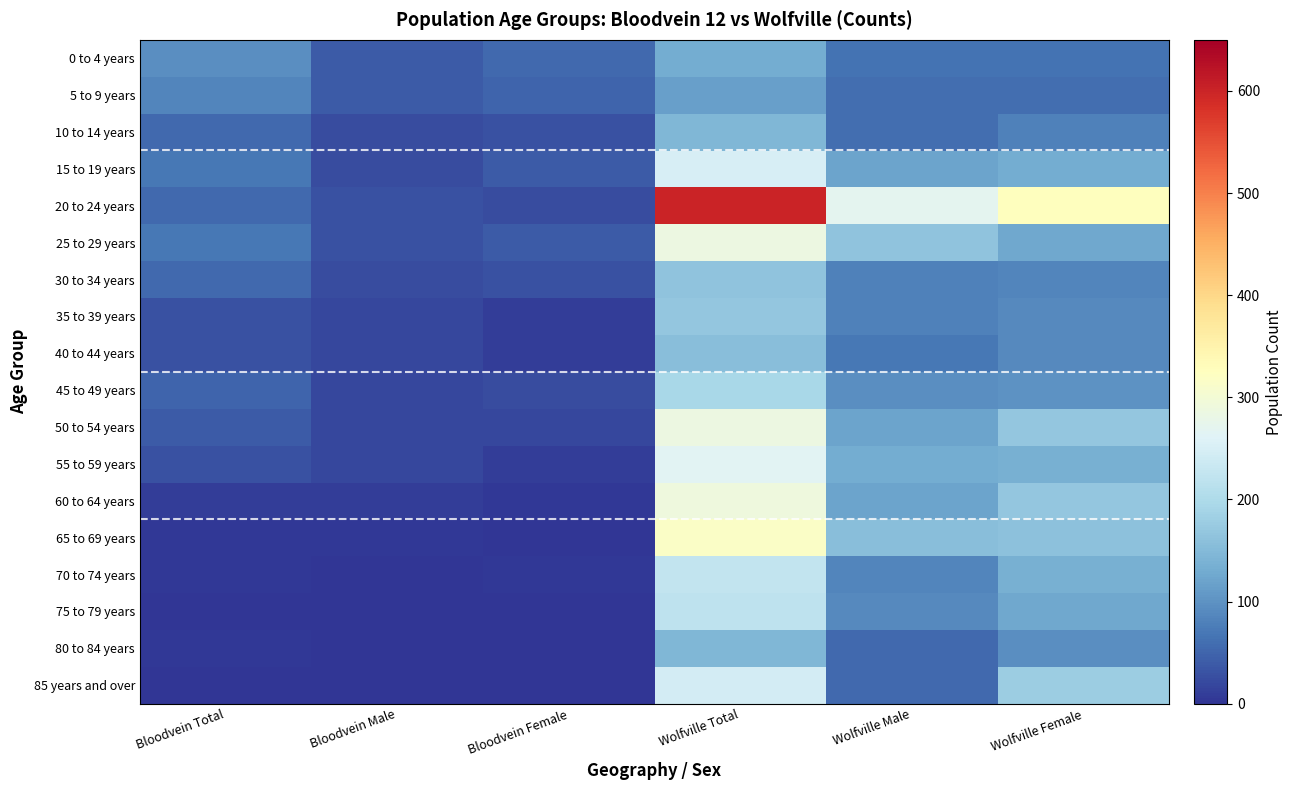

How many distinct data groups are displayed?

18